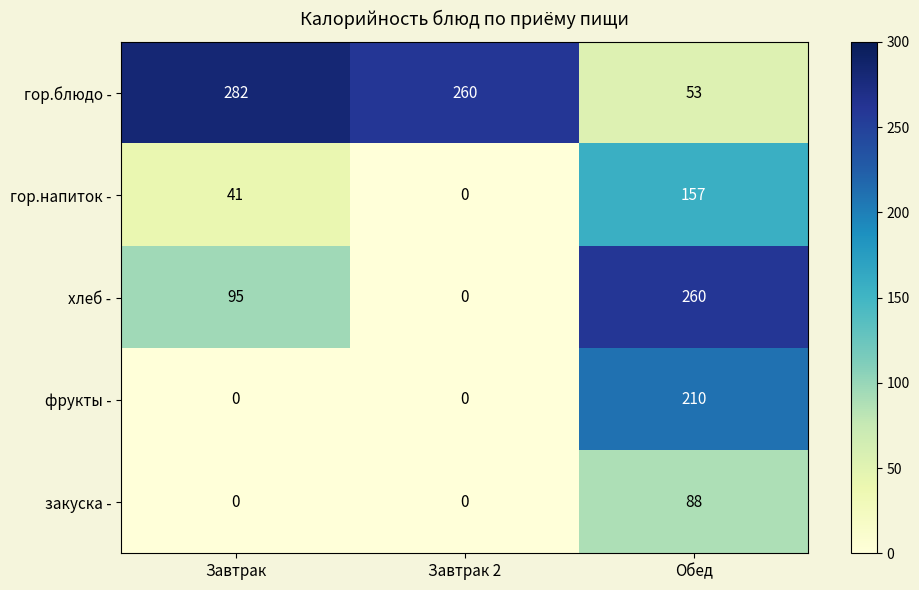

True or false: закуска - has a value of 88 at Обед.

True